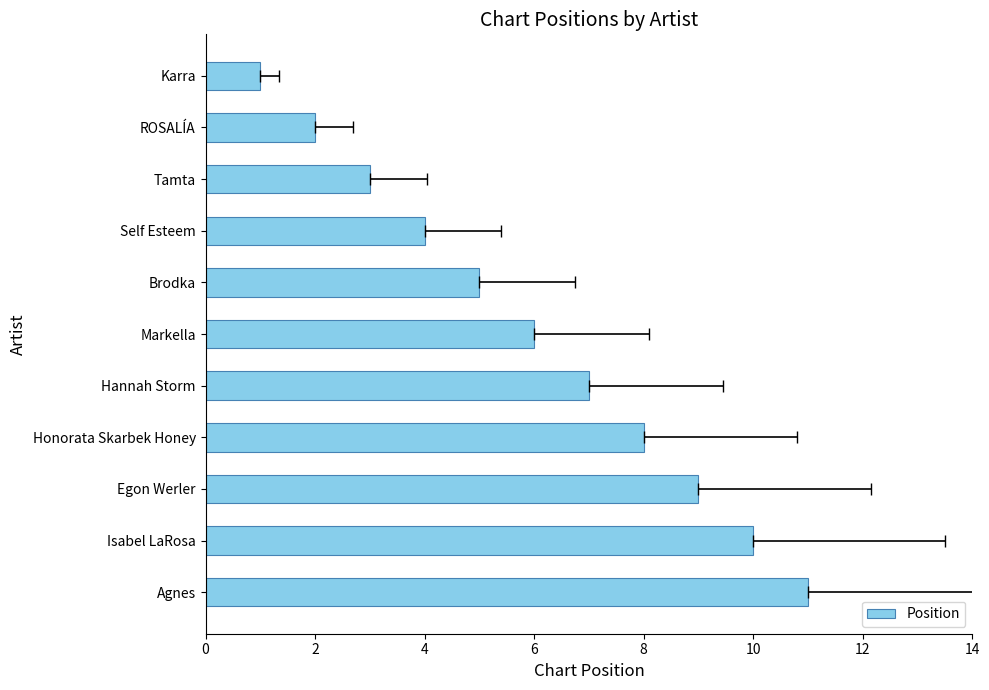

What is the difference between the values at Tamta and ROSALÍA?

1